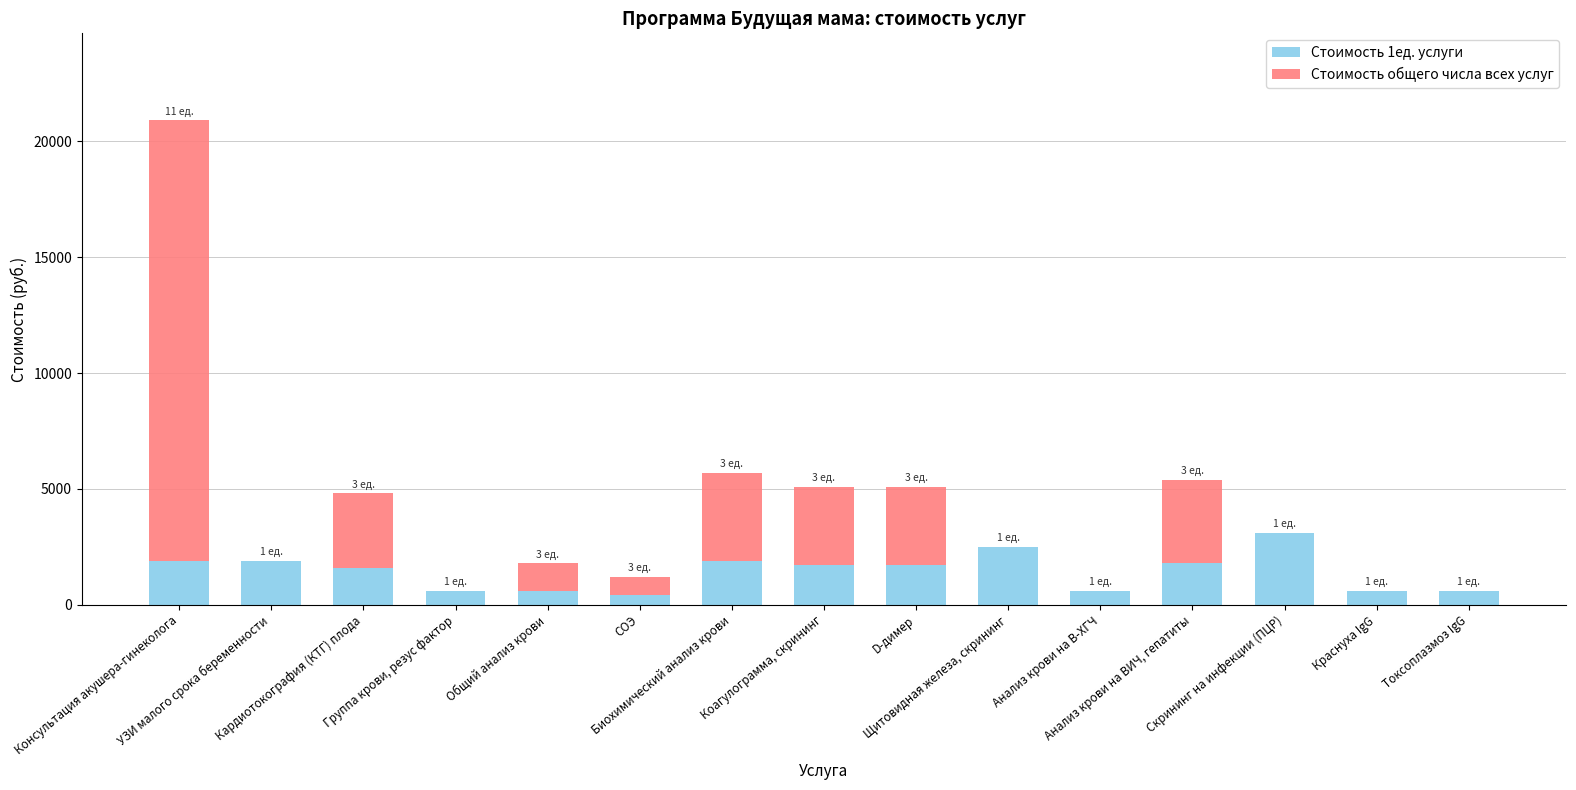

What are all the series names shown in the legend?

Стоимость 1ед. услуги, Стоимость общего числа всех услуг